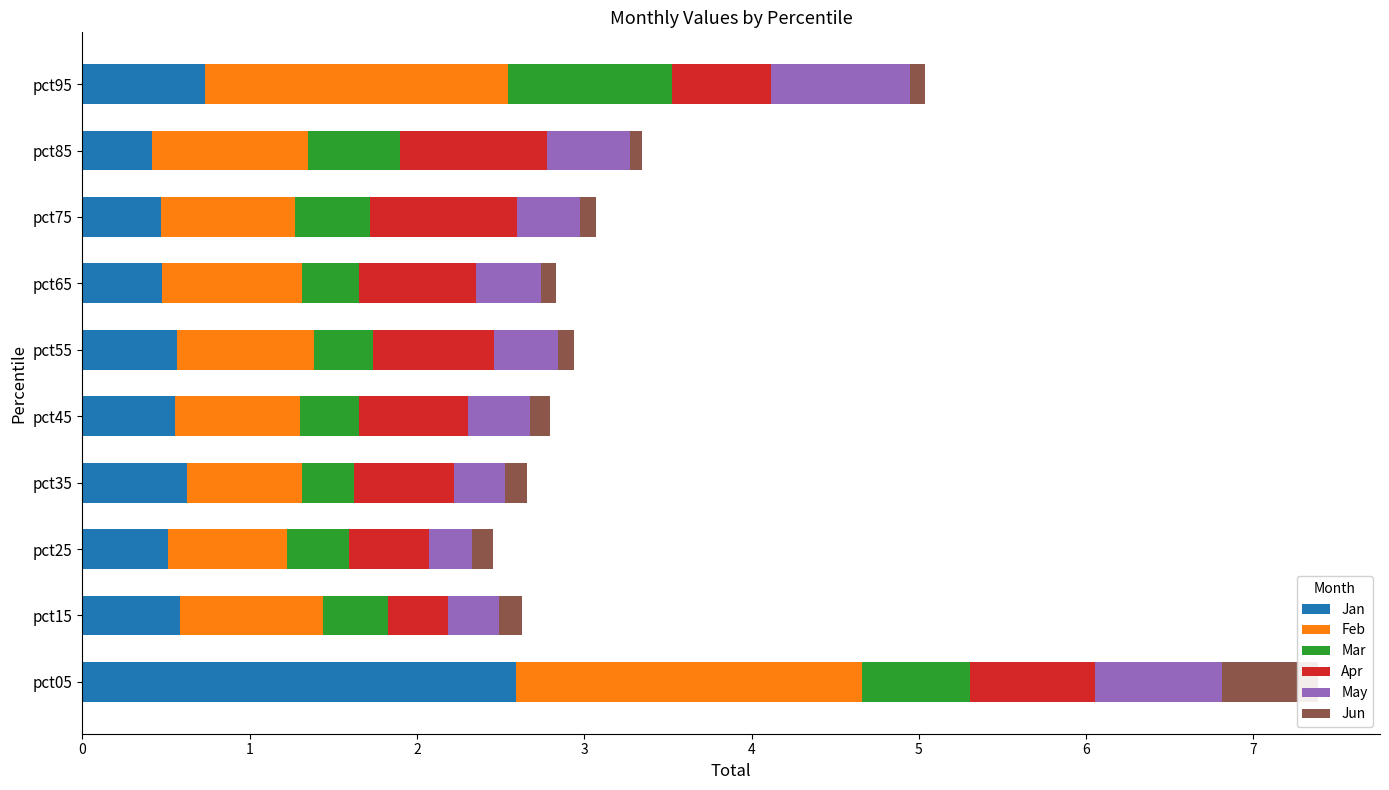

What is the difference between the maximum and minimum values in the Mar series?

0.7